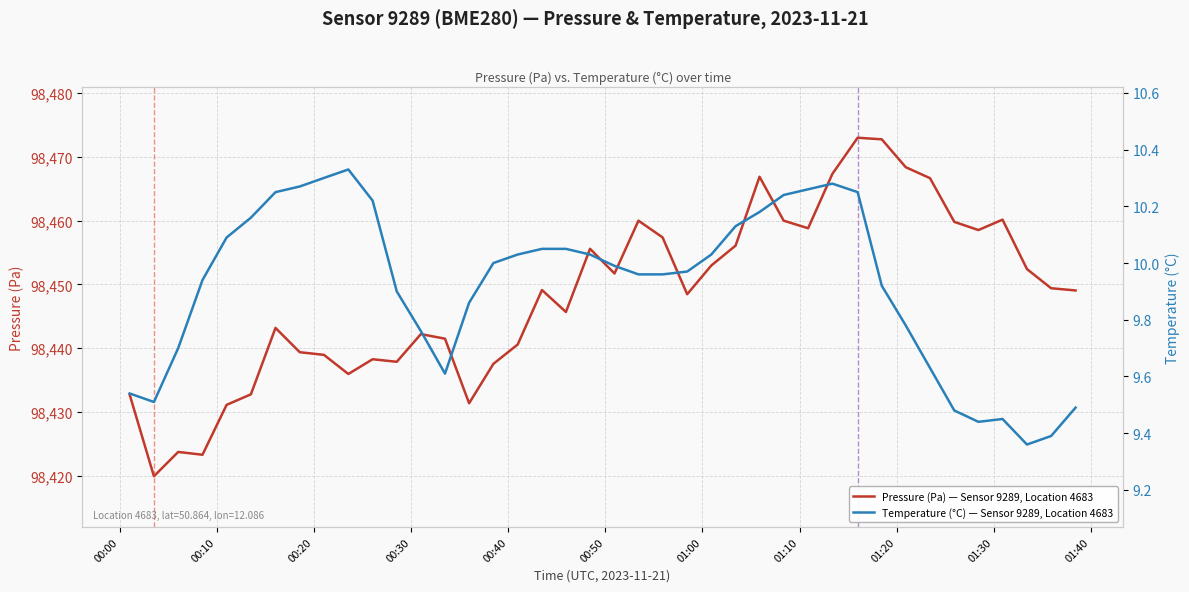

How many interior local peaks does the Pressure (Pa) — Sensor 9289, Location 4683 series have?

10